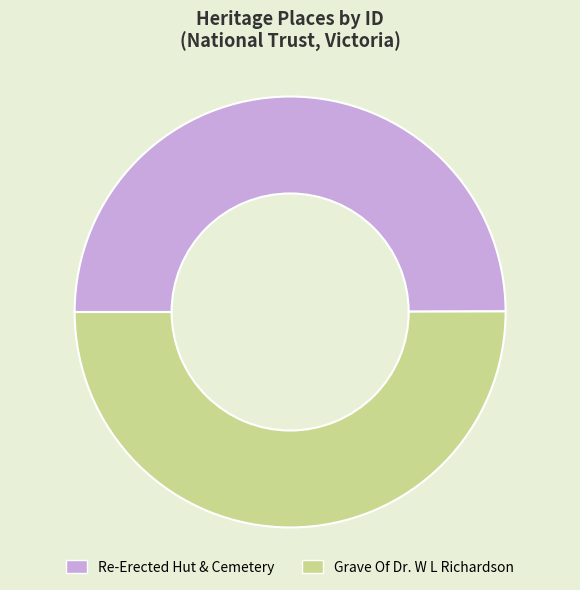

True or false: Re-Erected Hut & Cemetery accounts for 44% of the total.

False